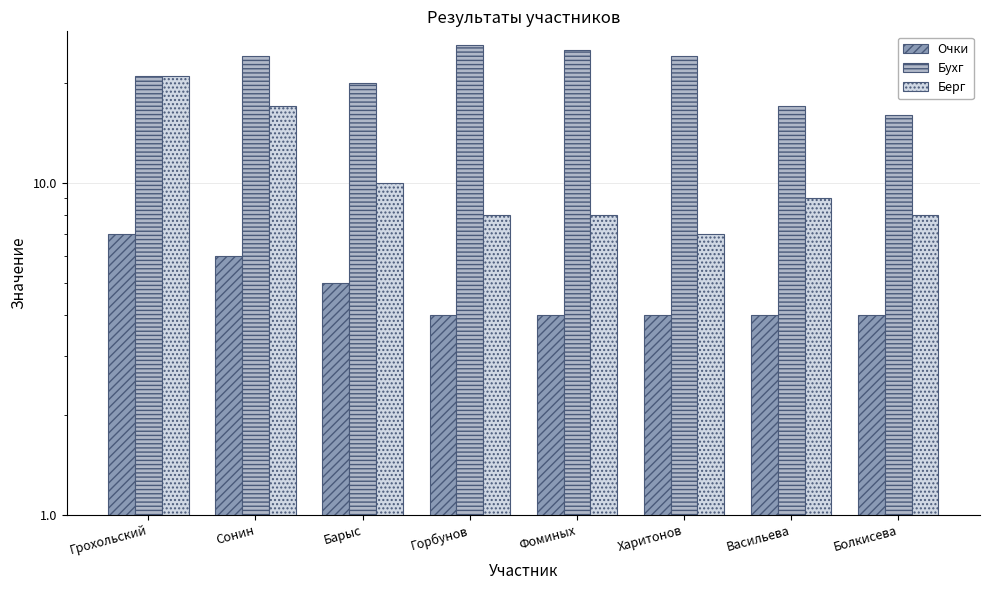

The value of Берг at Горбунов is 8. True or false?

True